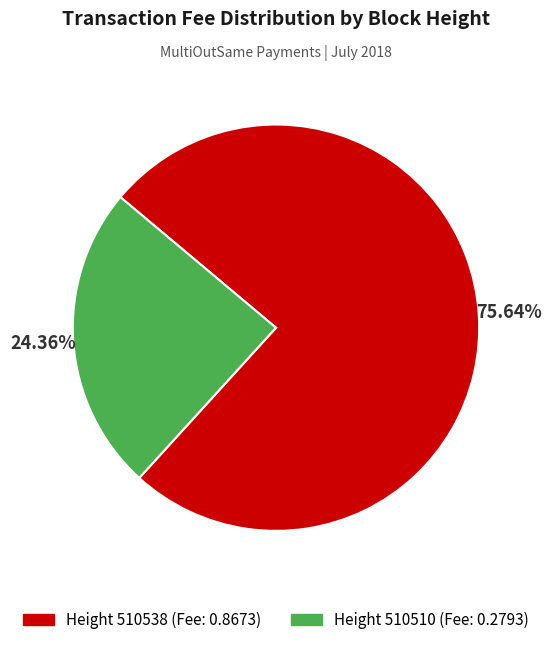

Is there a majority slice in this chart?

Yes